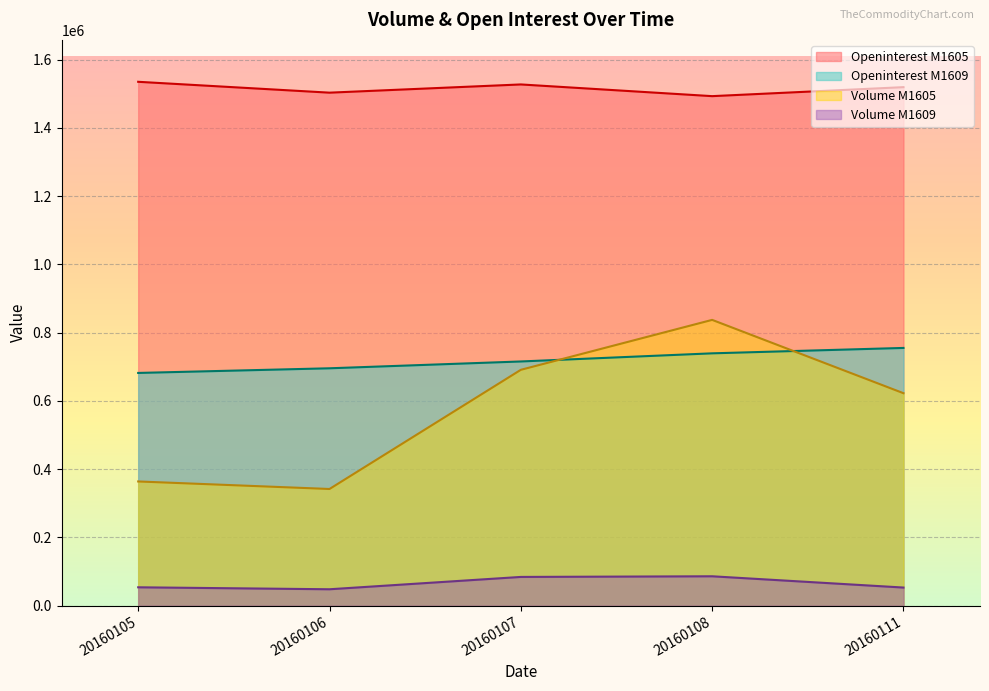

What is the difference between the highest and lowest values at 20160111?

1466326